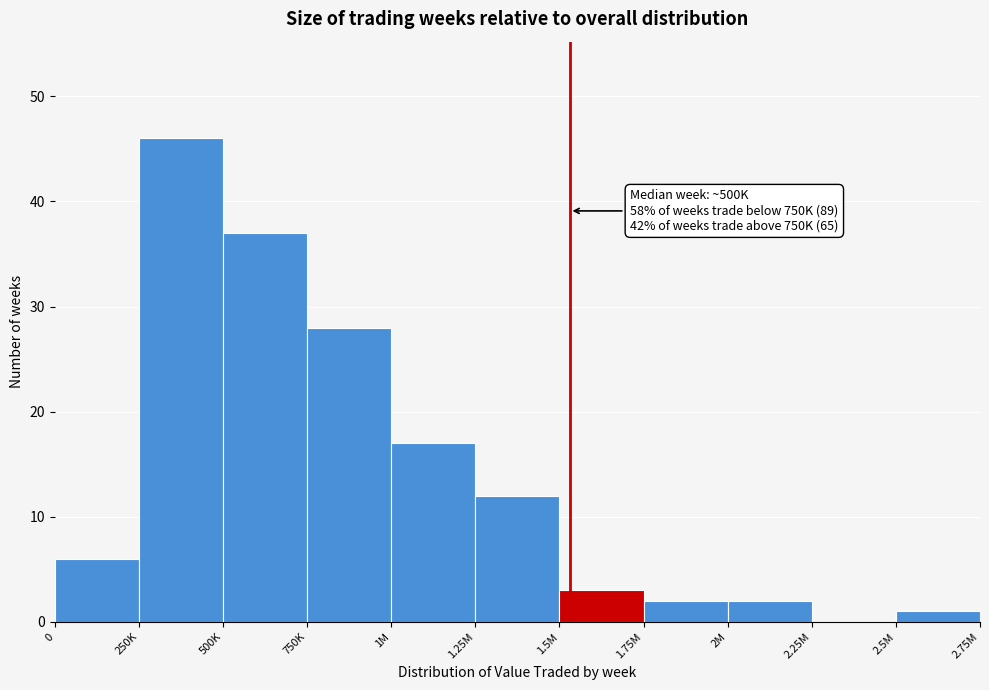

Reading left to right, extract all data points from this chart.

0=6	250K=46	500K=37	750K=28	1M=17	1.25M=12	1.5M=3	1.75M=2	2M=2	2.25M=0	2.5M=1